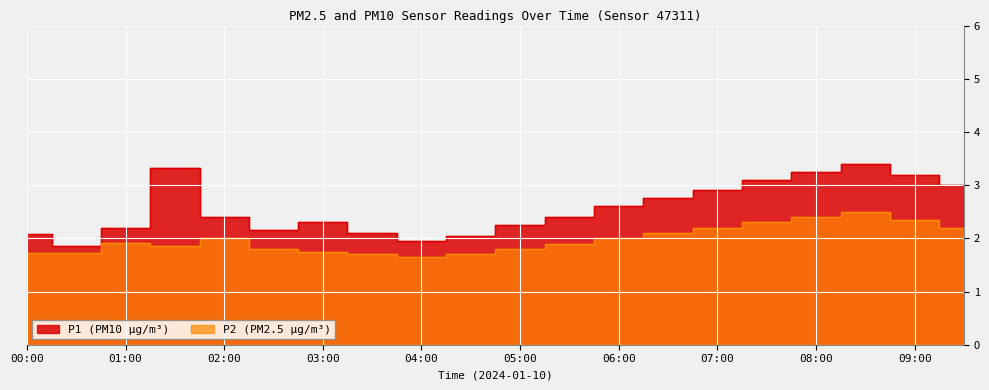

Reading left to right, what are all the values shown in this chart?

P1: 2.1	1.9	2.2	3.3	2.4	2.1	2.3	2.1	1.9	2.0	2.2	2.4	2.6	2.8	2.9	3.1	3.2	3.4	3.2	3.0
P2: 1.7	1.7	1.9	1.9	2.0	1.8	1.8	1.7	1.6	1.7	1.8	1.9	2.0	2.1	2.2	2.3	2.4	2.5	2.4	2.2